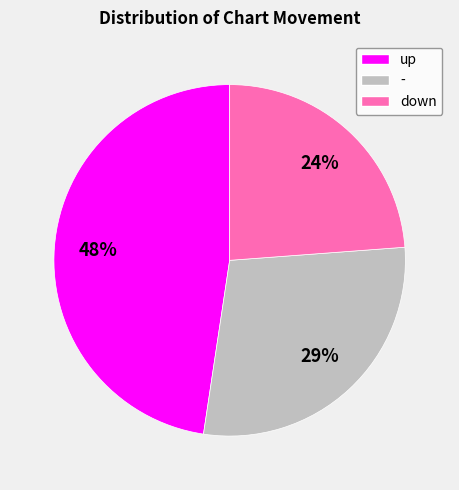

How many slices are in this pie chart?

3